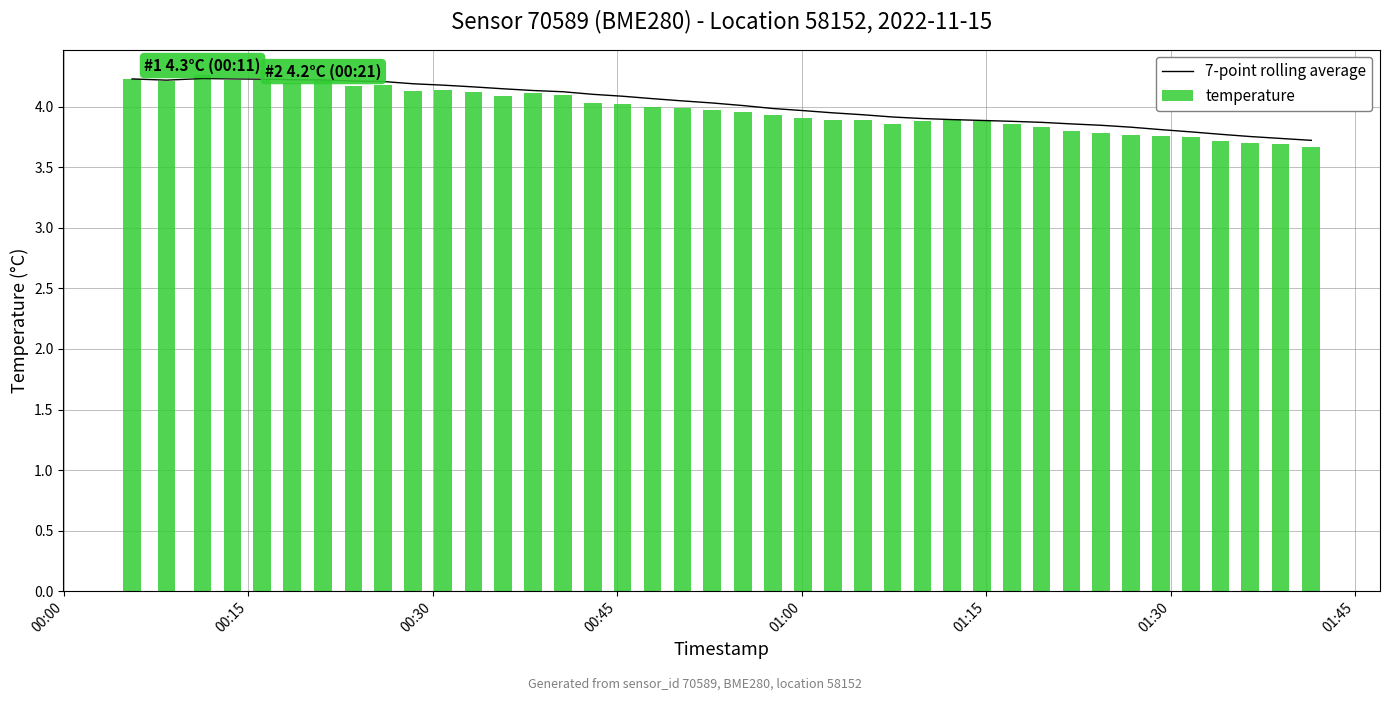

What are all the series names shown in the legend?

7-point rolling average, temperature